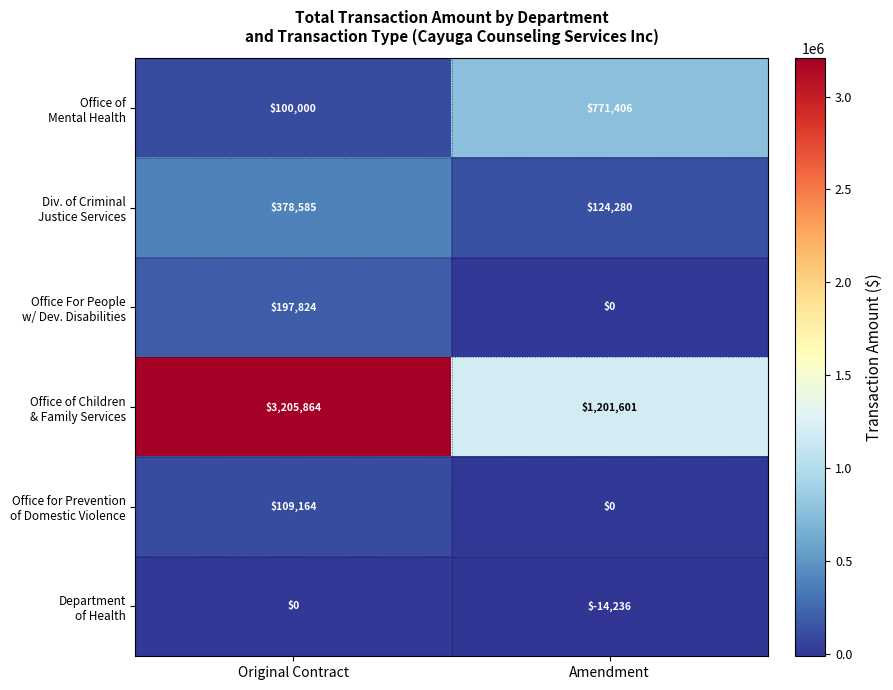

What is the total value across all series at Original Contract?

3991437